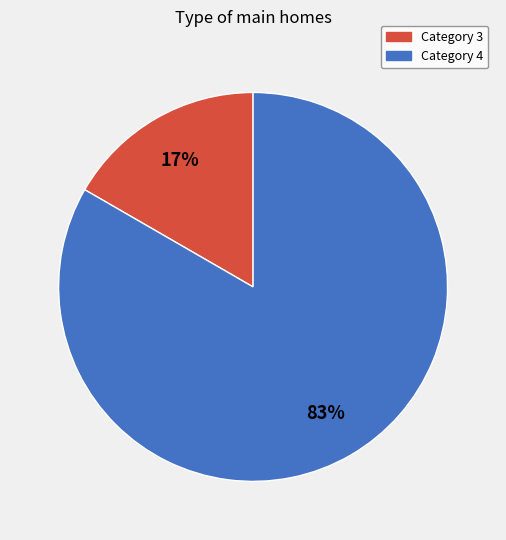

To the nearest percent, what is the average slice percentage?

50%